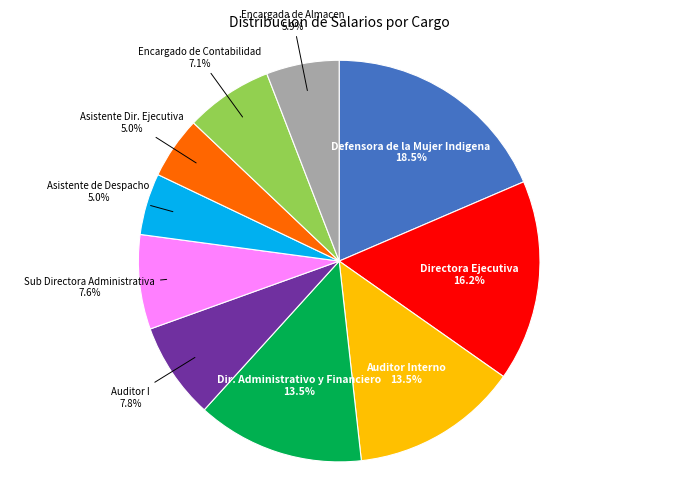

Is there a majority slice in this chart?

No